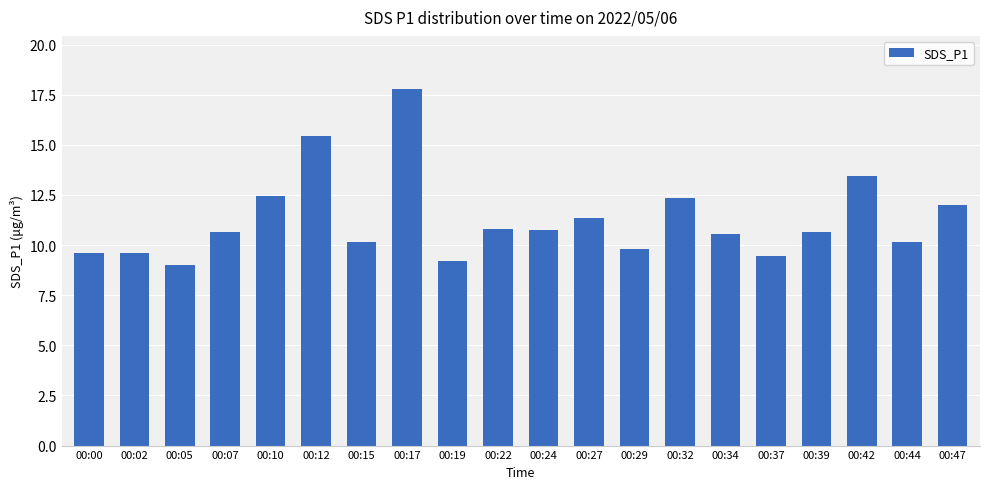

What is the difference between the values at 00:15 and 00:10?

2.3